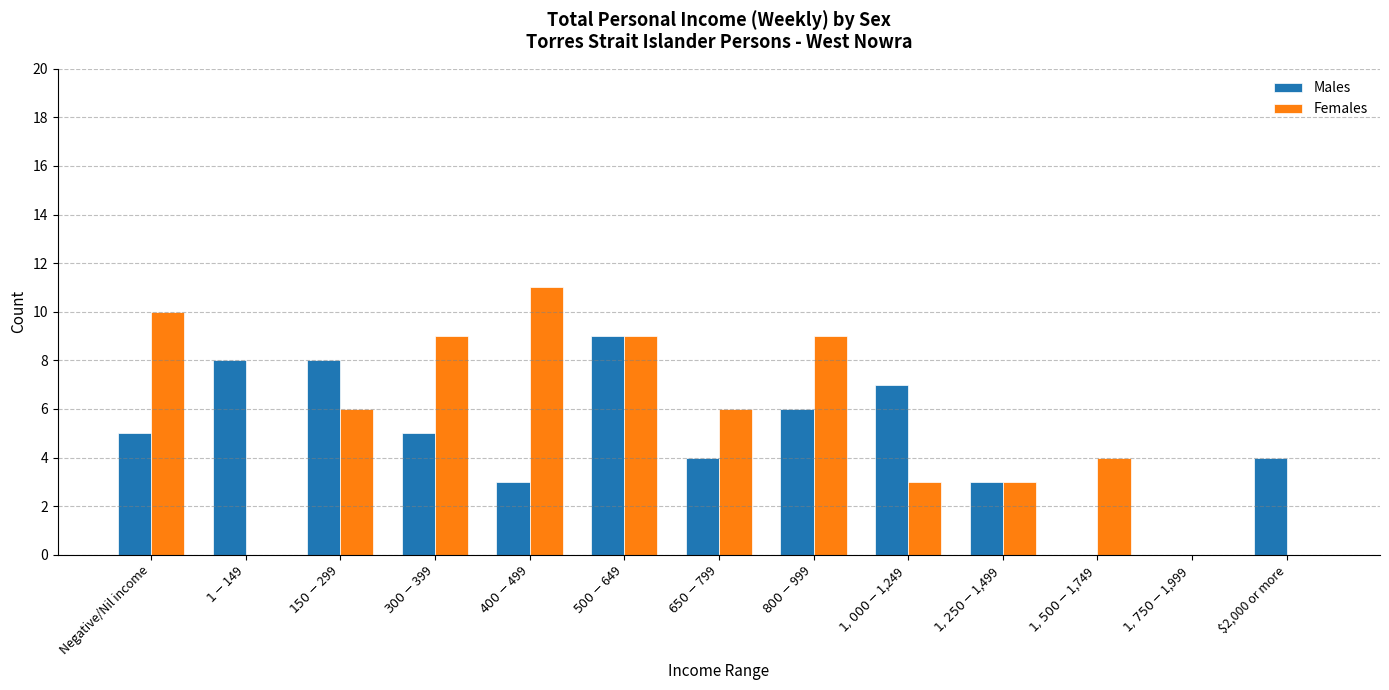

What is the greatest value displayed?

11